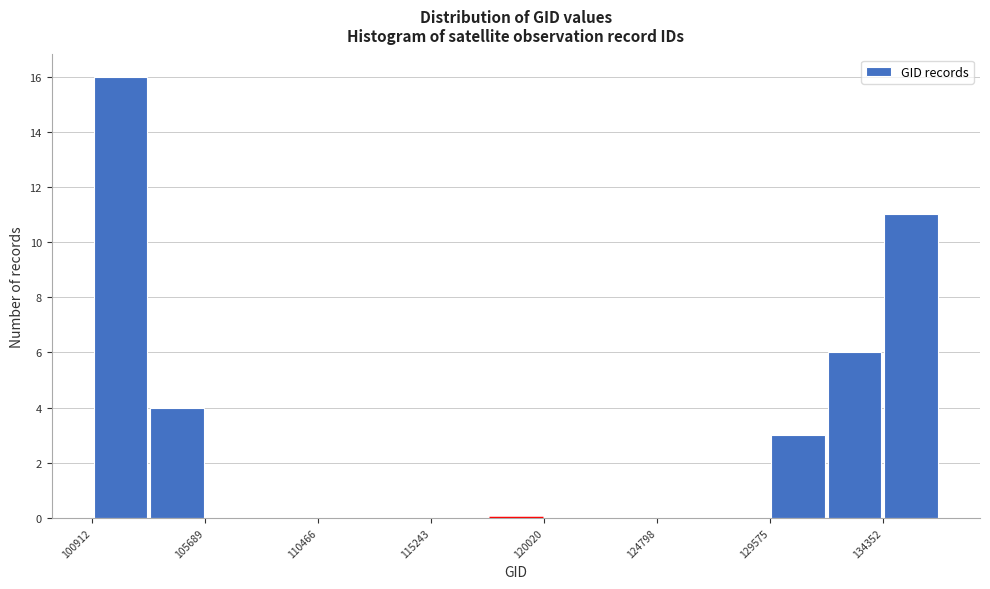

Reading left to right, list every bar in this chart as the range it spans on the x-axis followed by its height. Neither the bar edges nor the heights are printed on the chart, so give them approximately, as read against the axes.

101000 to 103500: 16
103500 to 105500: 4
105500 to 108000: 0
108000 to 110500: 0
110500 to 113000: 0
113000 to 115000: 0
115000 to 117500: 0
117500 to 120000: 0
120000 to 122500: 0
122500 to 125000: 0
125000 to 127000: 0
127000 to 129500: 0
129500 to 132000: 3
132000 to 134500: 6
134500 to 136500: 11